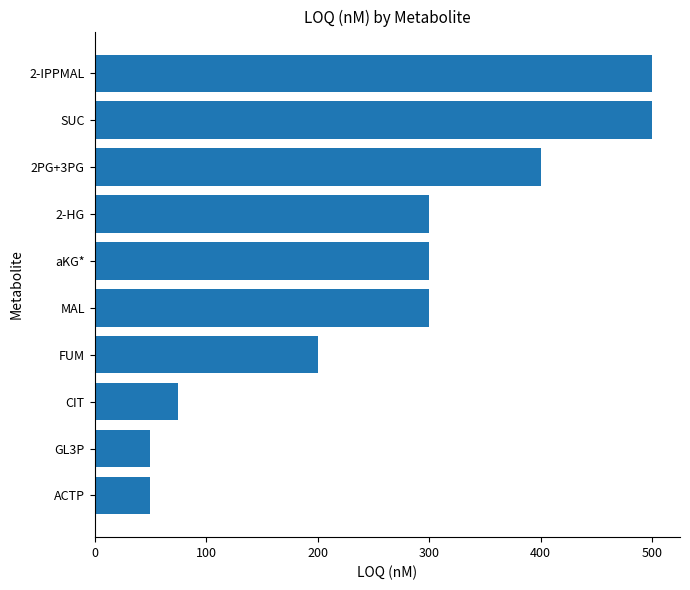

Is it true that the value at CIT is 75?

True